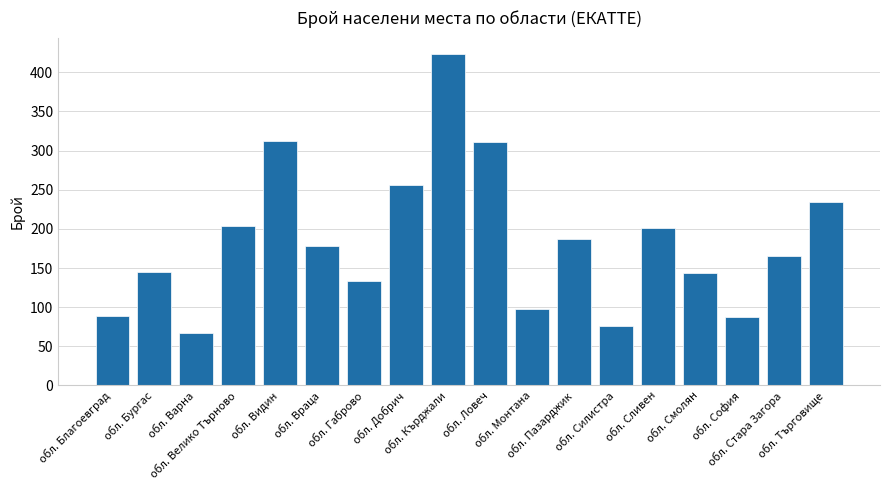

Which label corresponds to the largest value in the chart?

обл. Кърджали